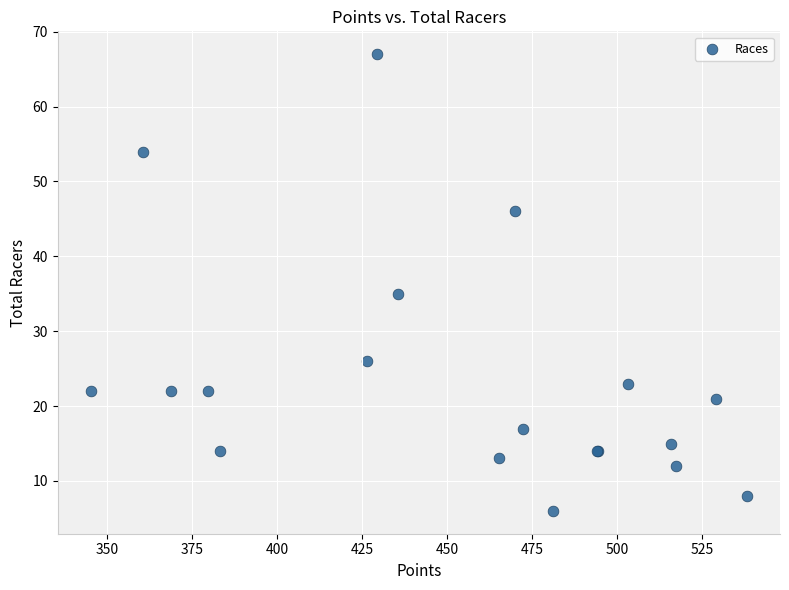

What Y value in the scatter plot is closest to 36?

35